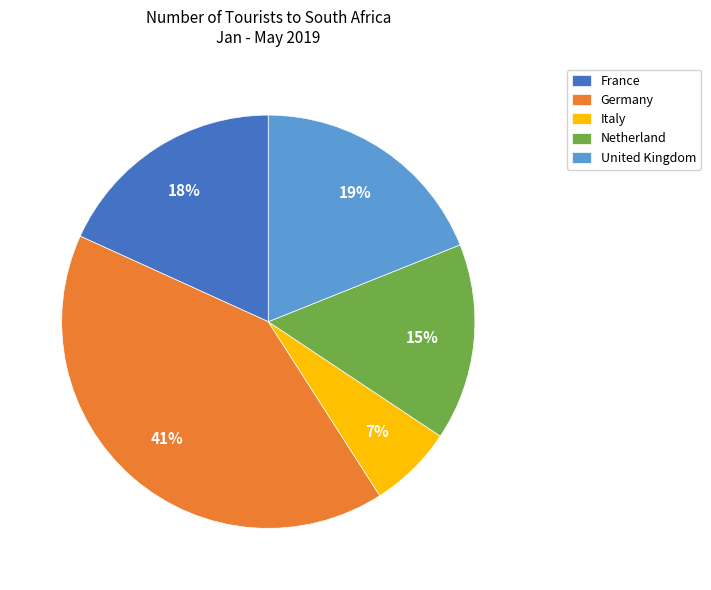

Count the number of slices in the pie.

5